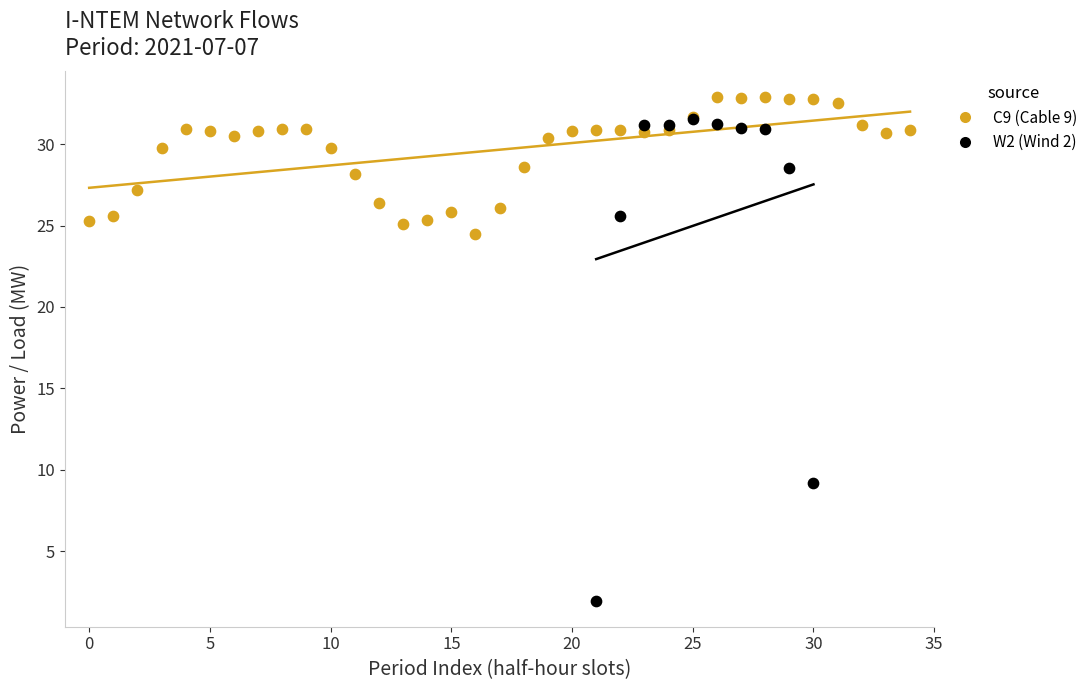

Which series has the largest Y range (max minus min)?

W2 (Wind 2)